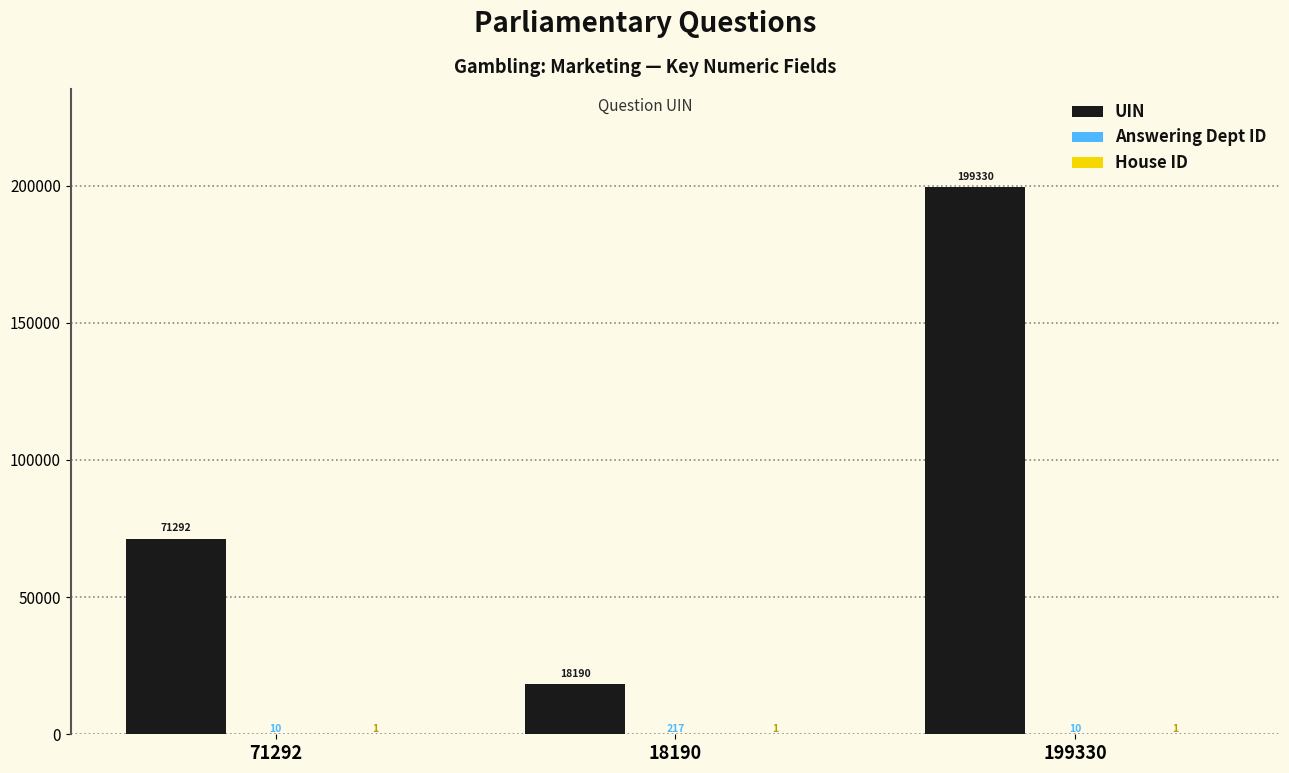

Is it true that UIN equals 27404 at 71292?

False